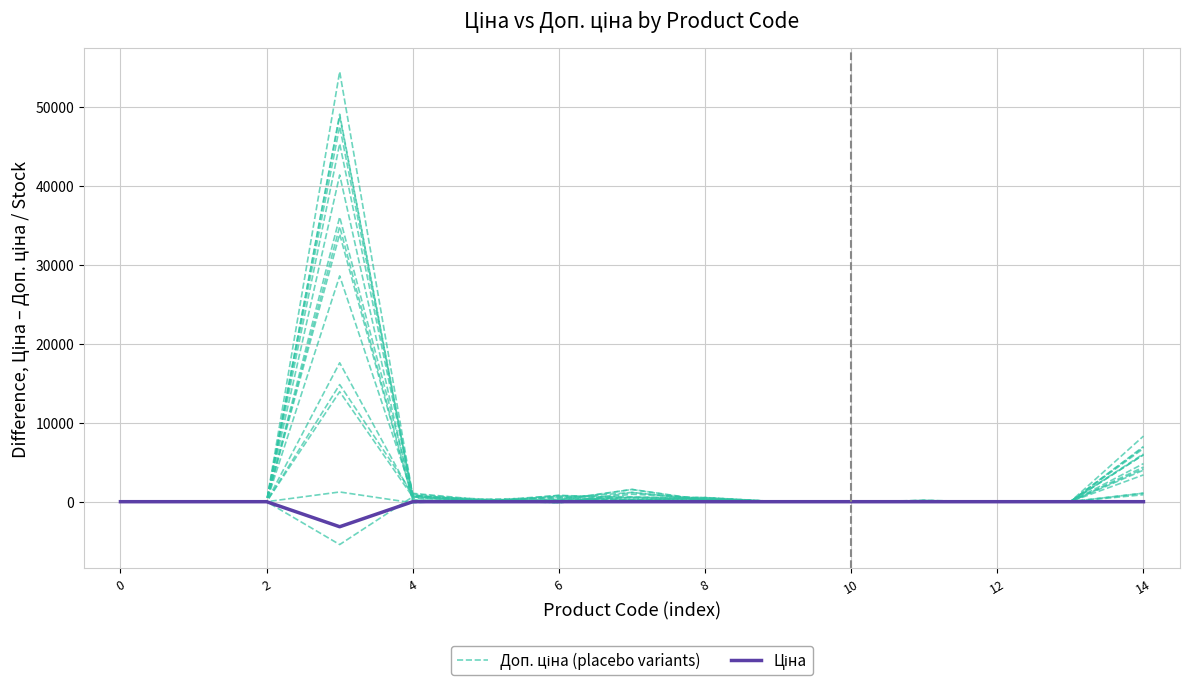

Between 14 and 11, which is larger?

14